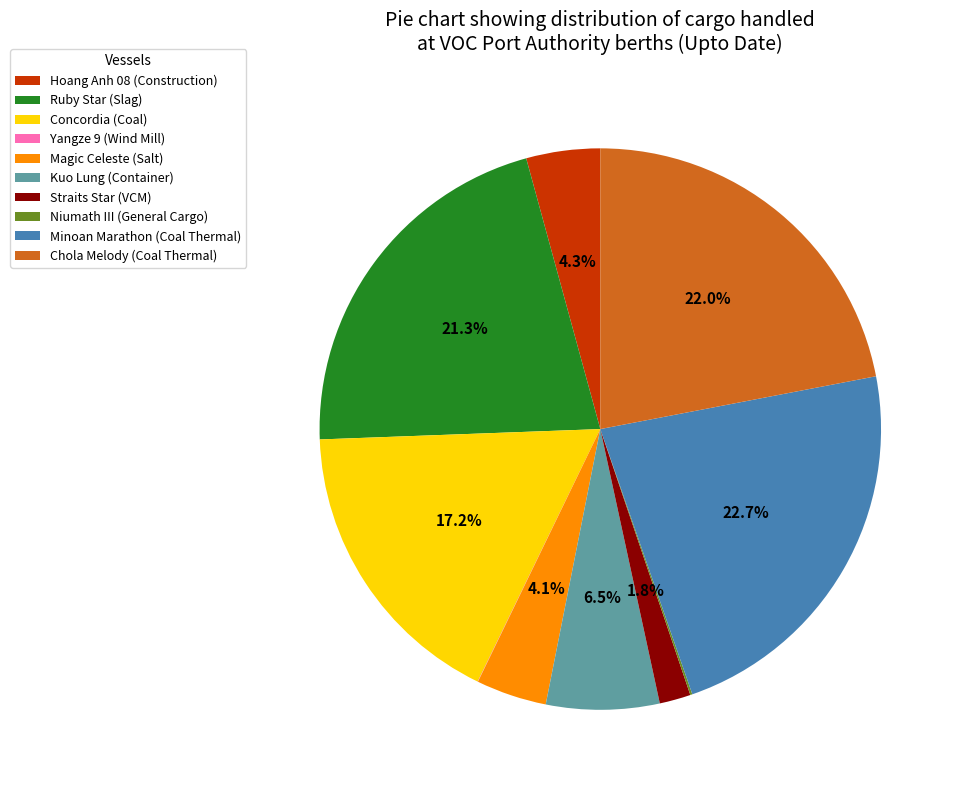

What percentage is NOT represented by Chola Melody (Coal Thermal)?

78.0%